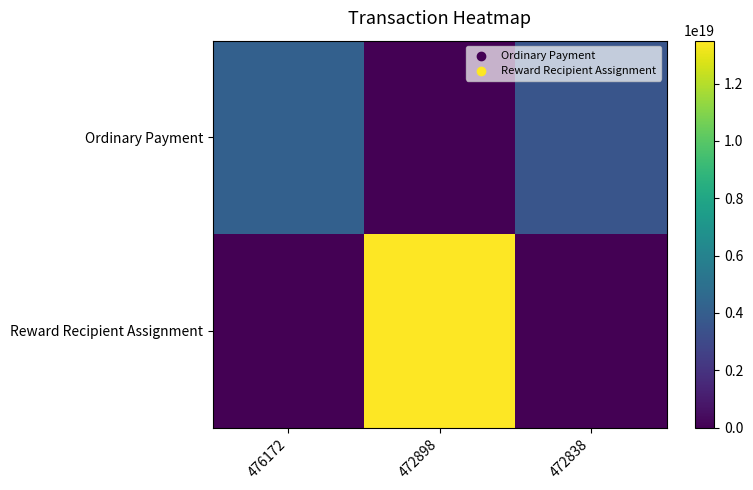

Reading right to left, transcribe all the data shown in this chart.

Ordinary Payment: 472838=3566846515864193536	472898=0	476172=4151351741434642432
Reward Recipient Assignment: 472838=0	472898=13494526532237467648	476172=0